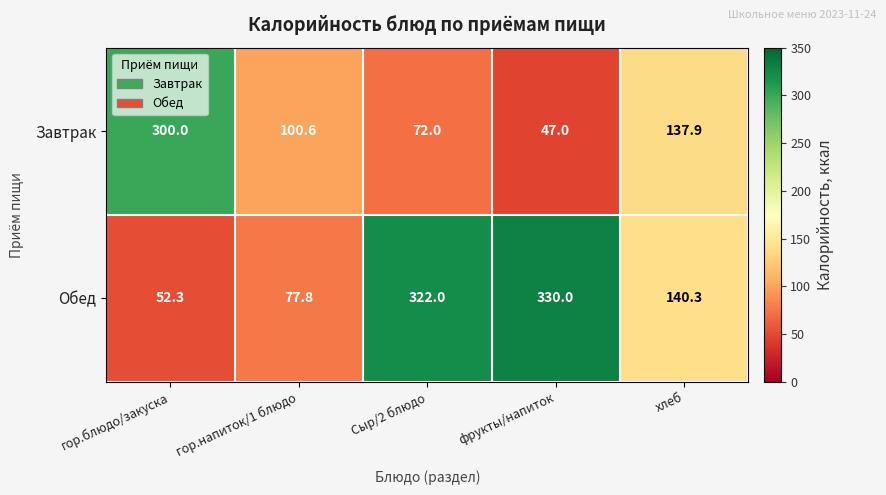

What is the average value of the Завтрак series?

131.5